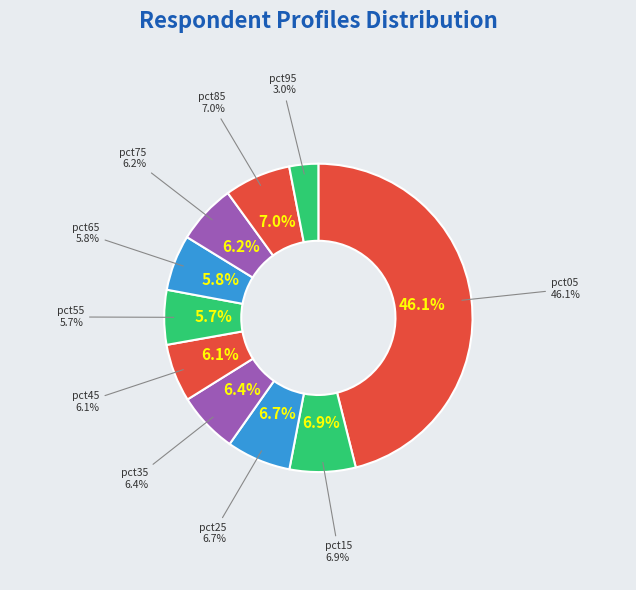

Which slice is the smallest?

pct95